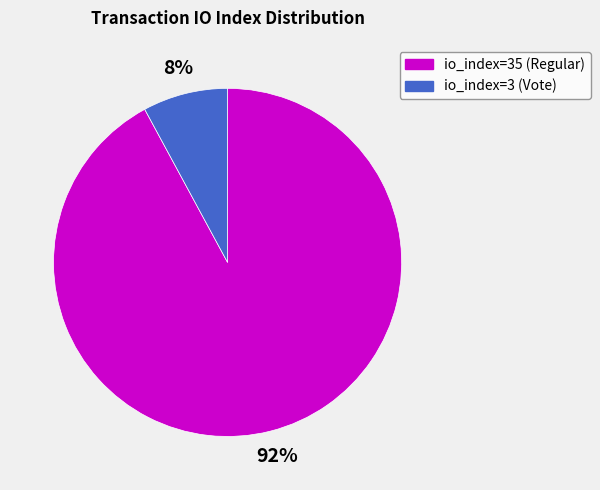

Approximately how many times larger is the value at io_index=3 (Vote) compared to io_index=35 (Regular)?

0.1